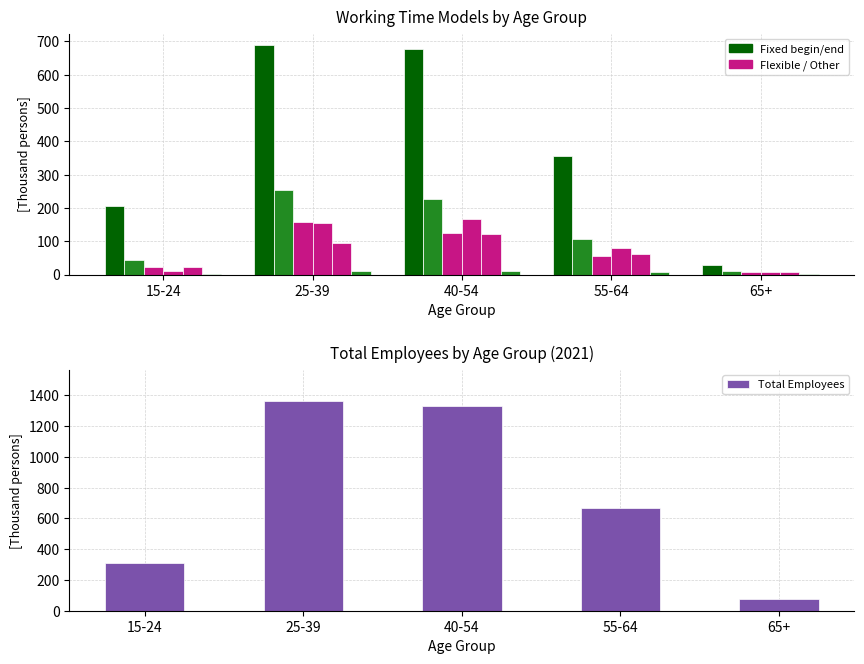

At which label does Jahresarbeitszeit first exceed 79?

25-39